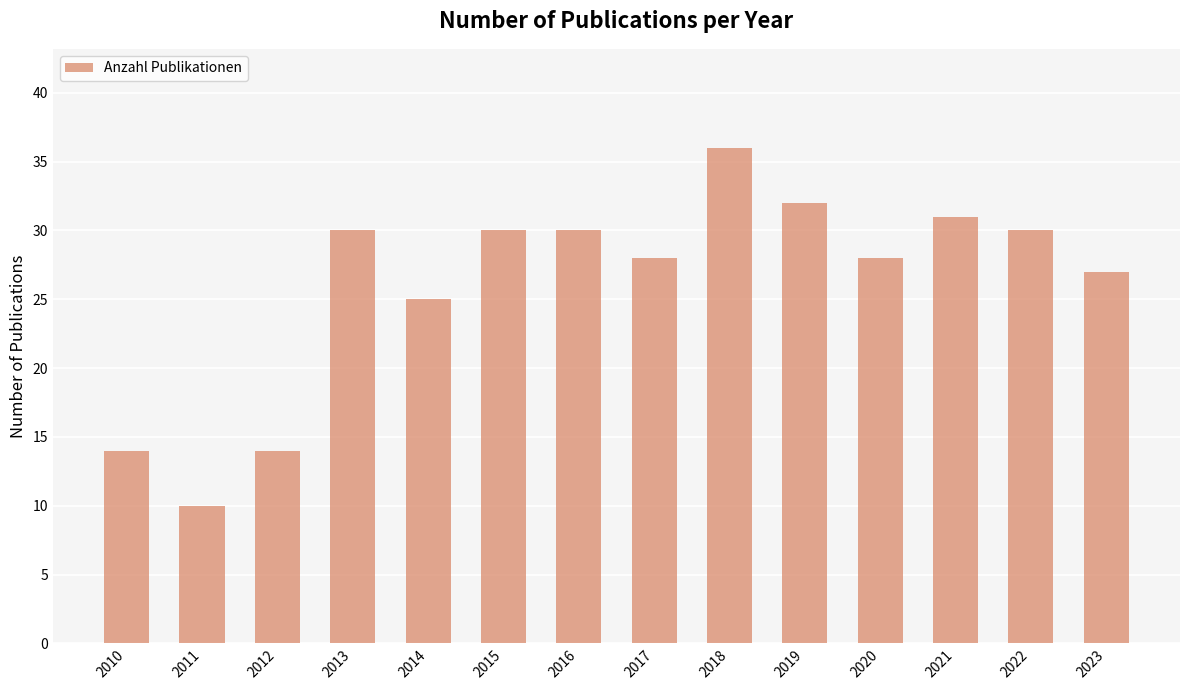

What is the approximate value at 2011, to the nearest 5?

10